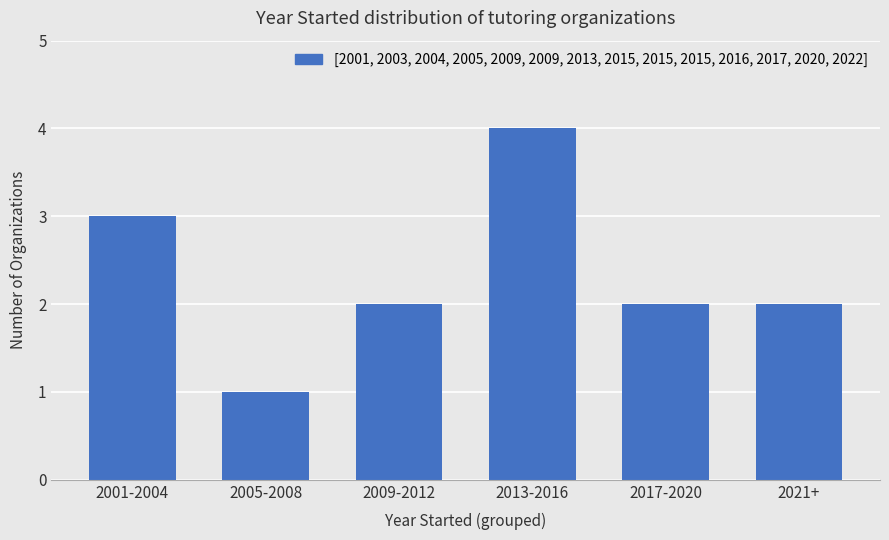

The value at 2001-2004 is 2. True or false?

False